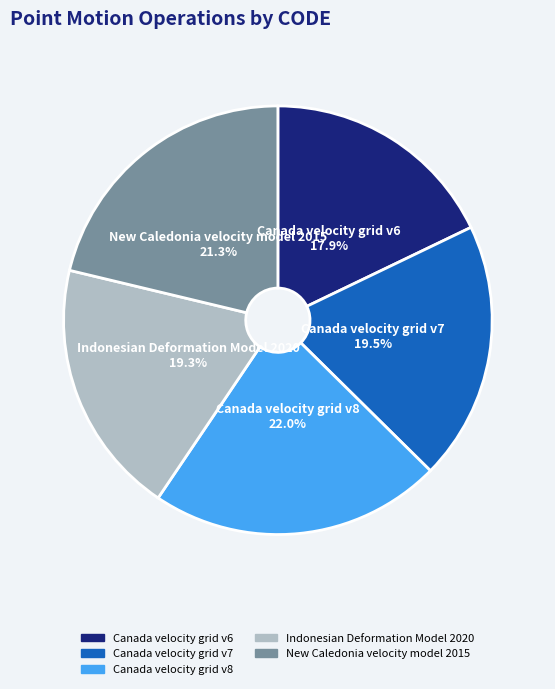

Does Indonesian Deformation Model 2020 represent more than half of the total?

No